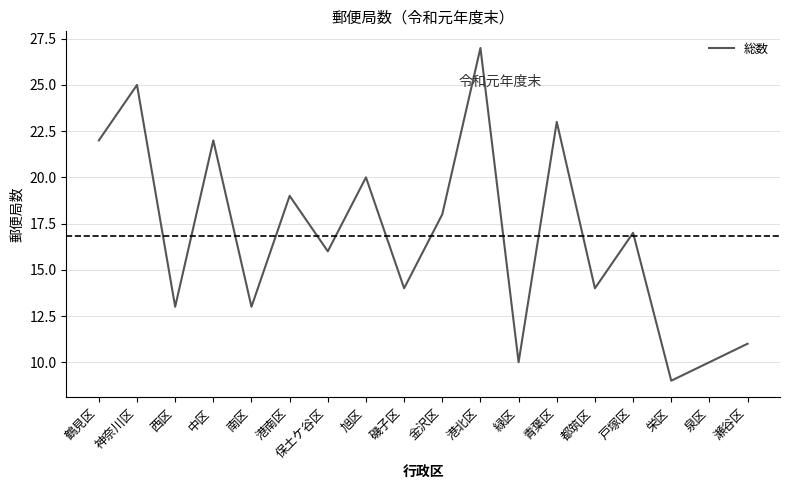

What position from the right is 旭区?

11